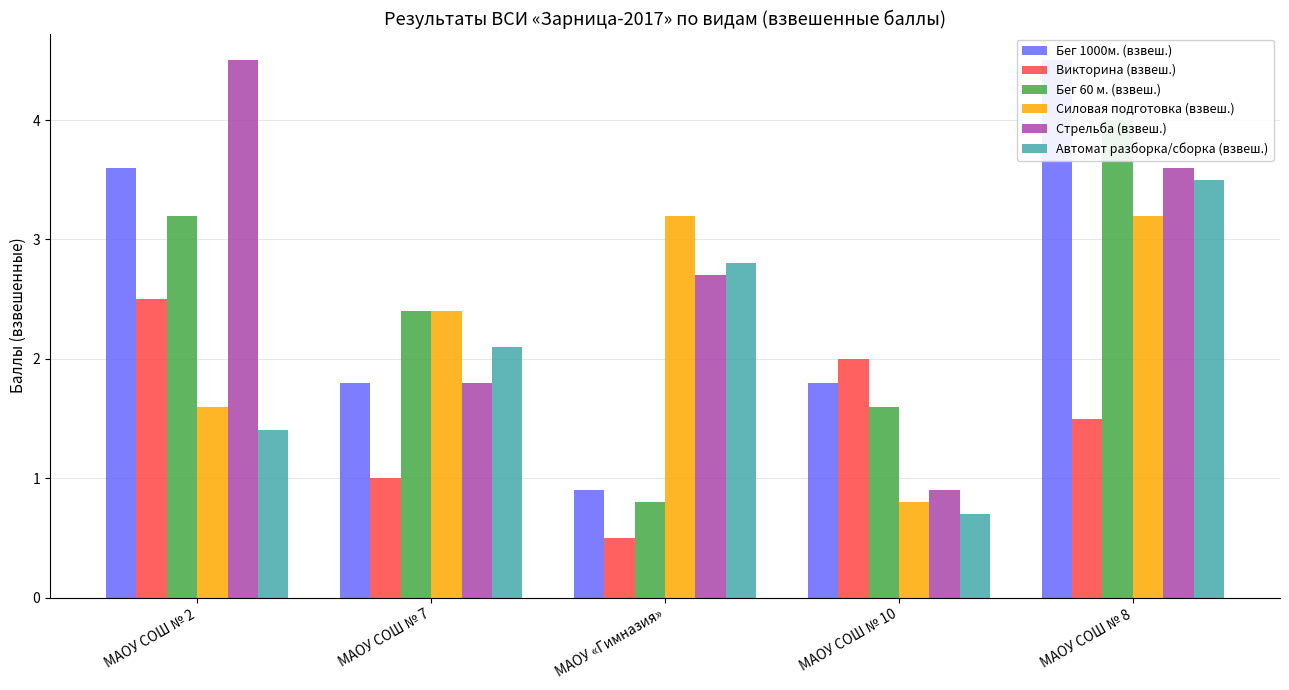

Where is Силовая подготовка (взвеш.) nearest to the value 2?

МАОУ СОШ № 2